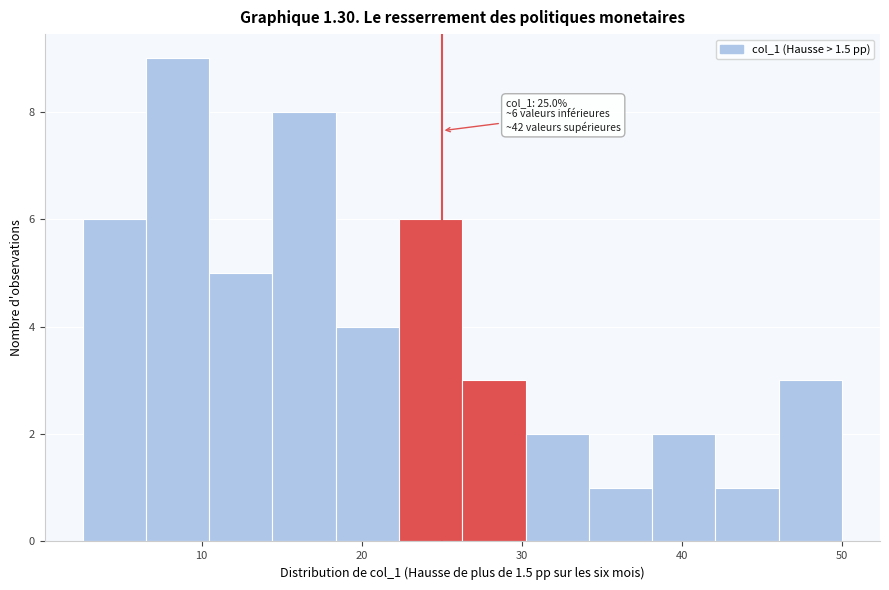

Around what value on the x-axis is the tallest bar? Give the approximate position of its centre, as read against the axis.

8